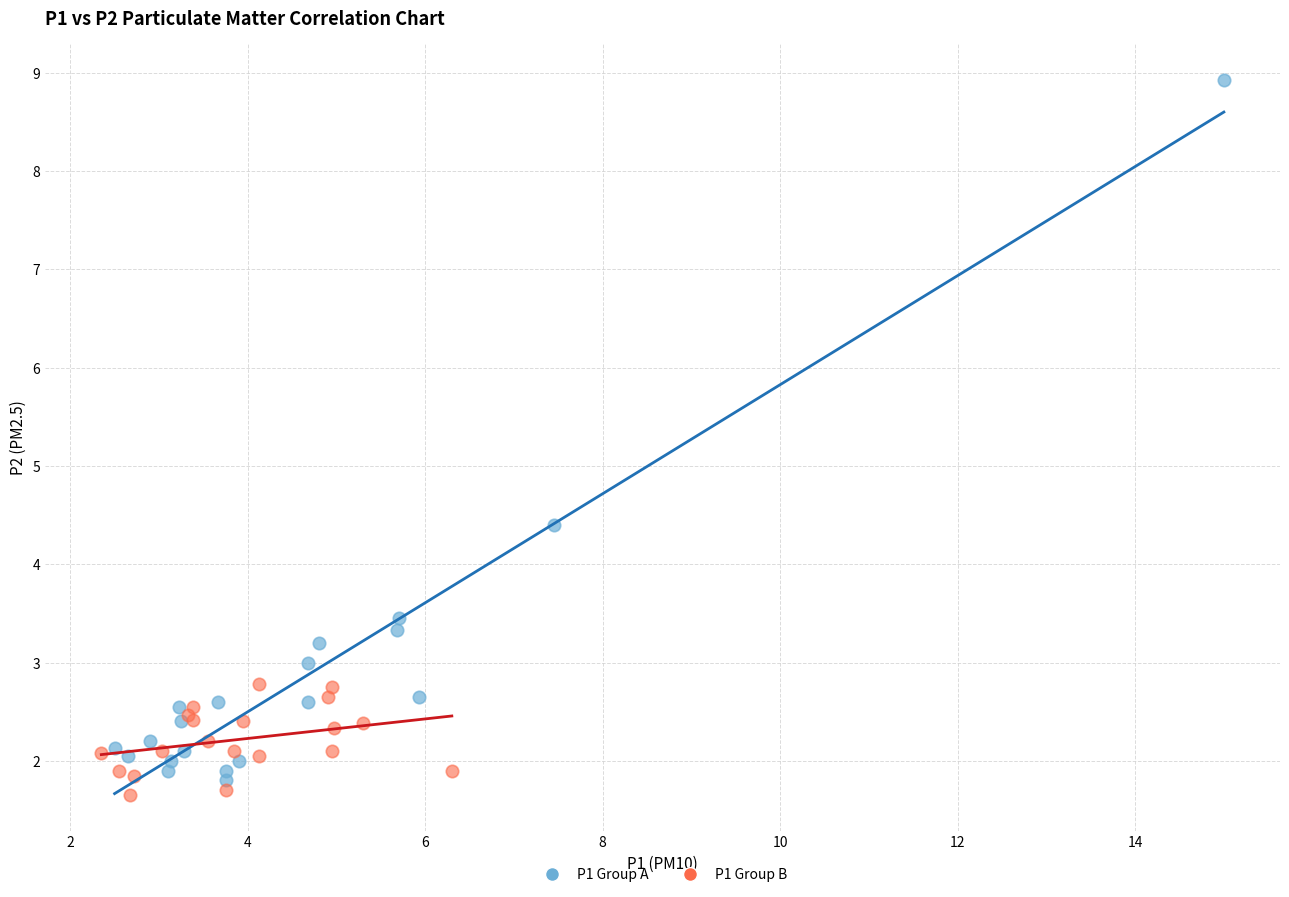

What are all the series names shown in the legend?

P1 Group A, P1 Group B